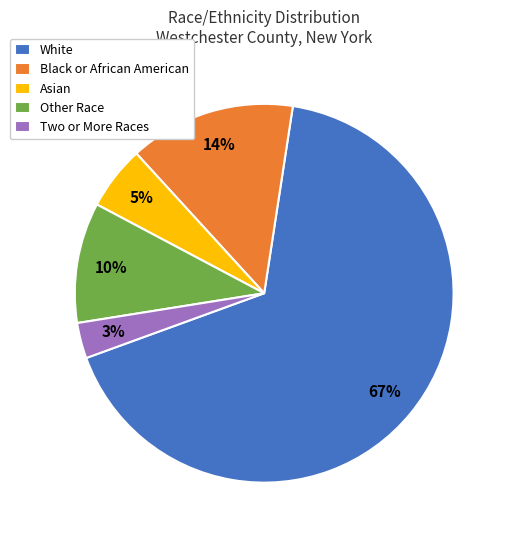

To the nearest percent, what percentage of the pie is Other Race?

10%